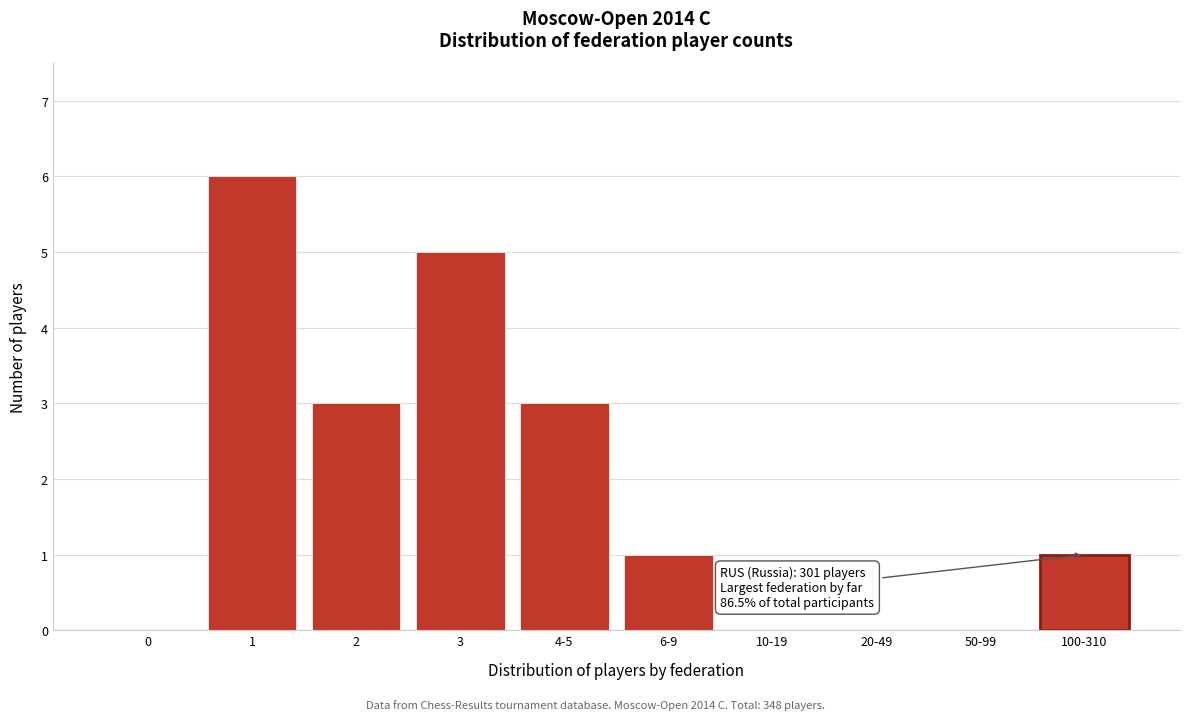

Reading right to left, extract all data points from this chart.

100-310=1	50-99=0	20-49=0	10-19=0	6-9=1	4-5=3	3=5	2=3	1=6	0=0